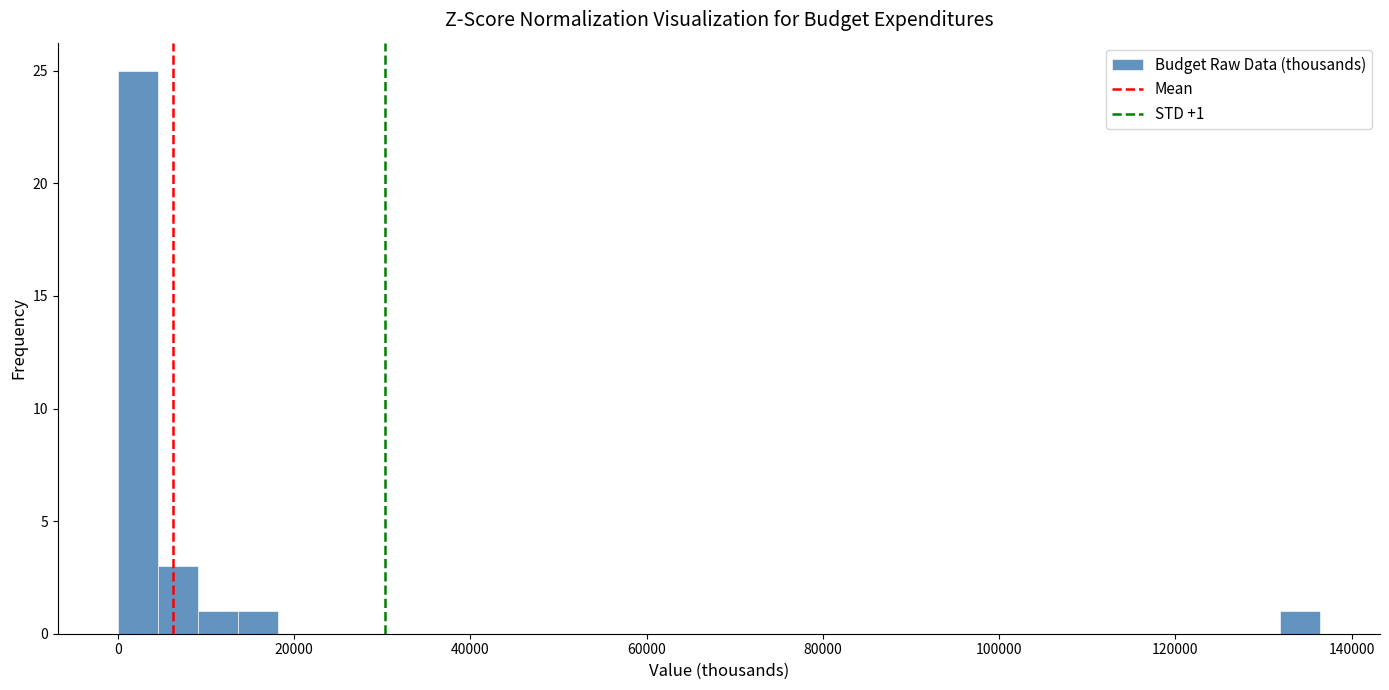

Around what value on the x-axis is the tallest bar? Give the approximate position of its centre, as read against the axis.

2000